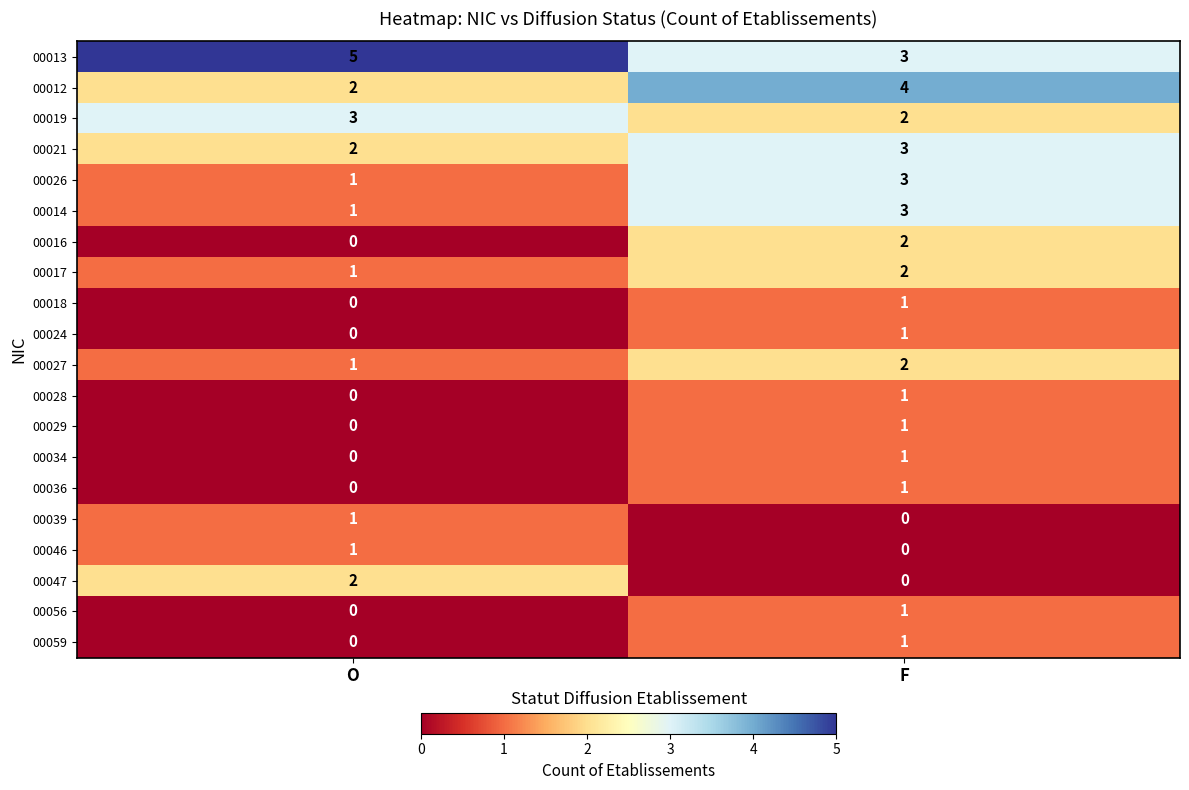

Rank the categories by 00013 value from highest to lowest.

O, F